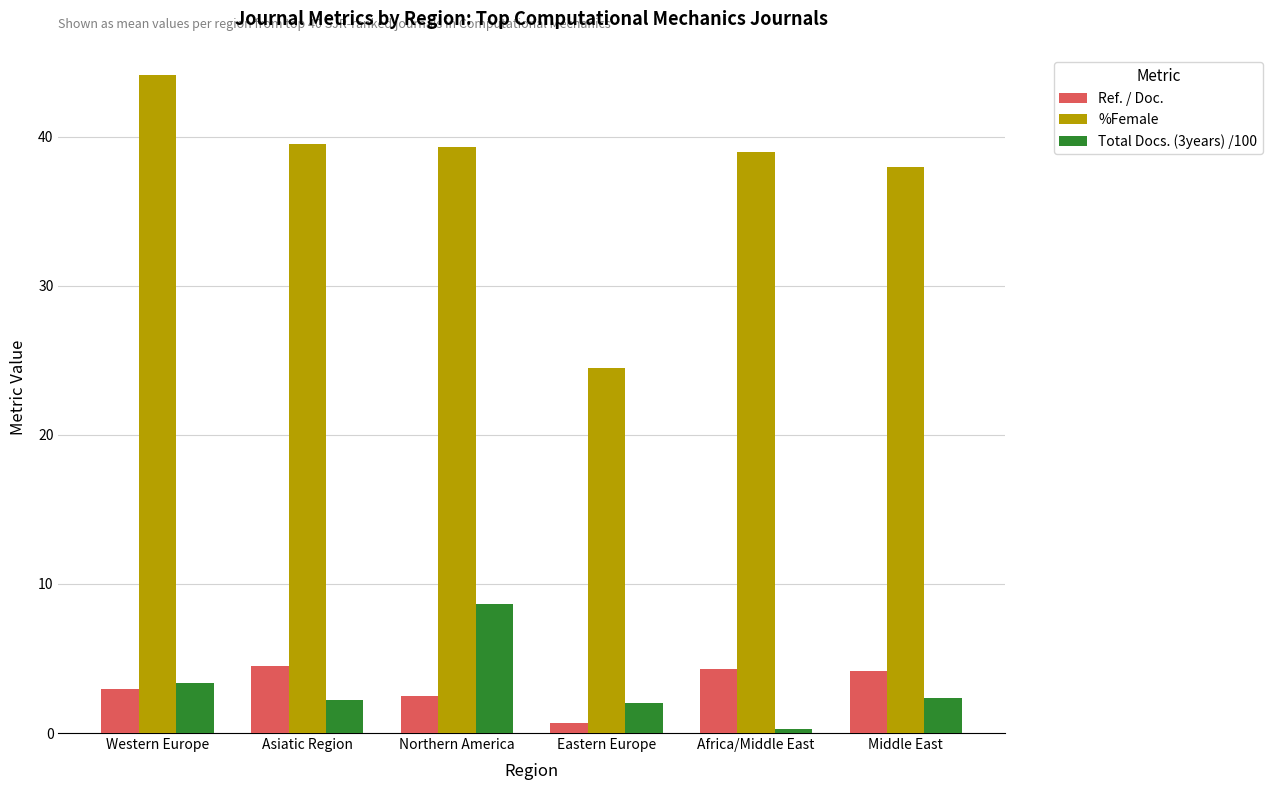

At which label does Total Docs. (3years) /100 first exceed 2?

Western Europe